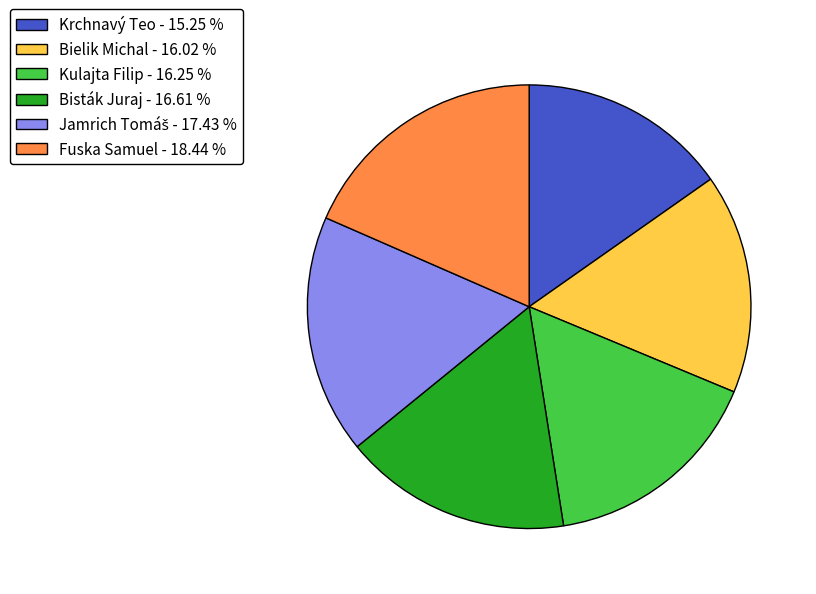

Combined, do Kulajta Filip - 16.25 % and Krchnavý Teo - 15.25 % account for over 50%?

No